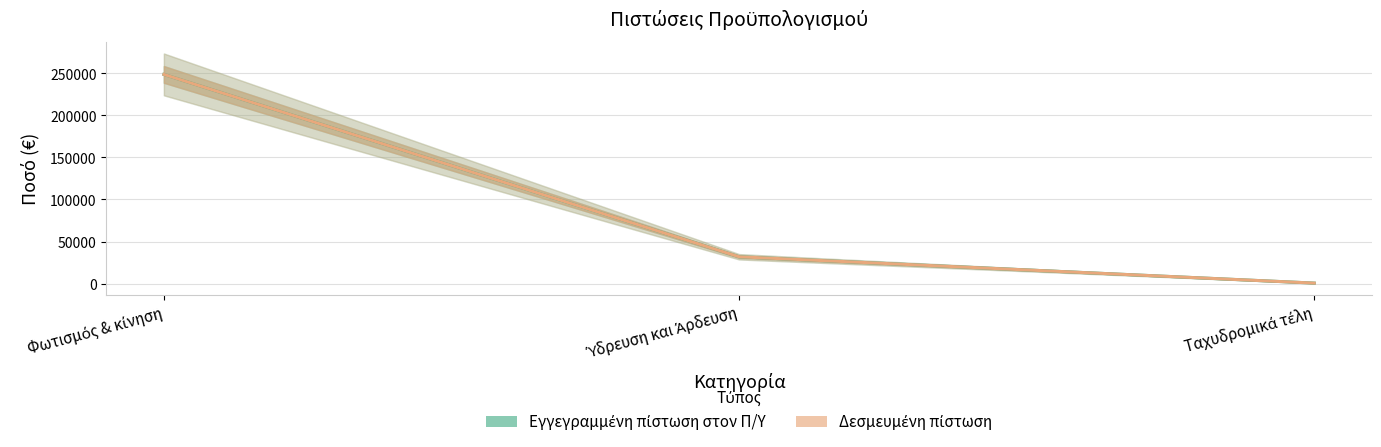

What is the label of the 2nd point from the left?

Ύδρευση και Άρδευση